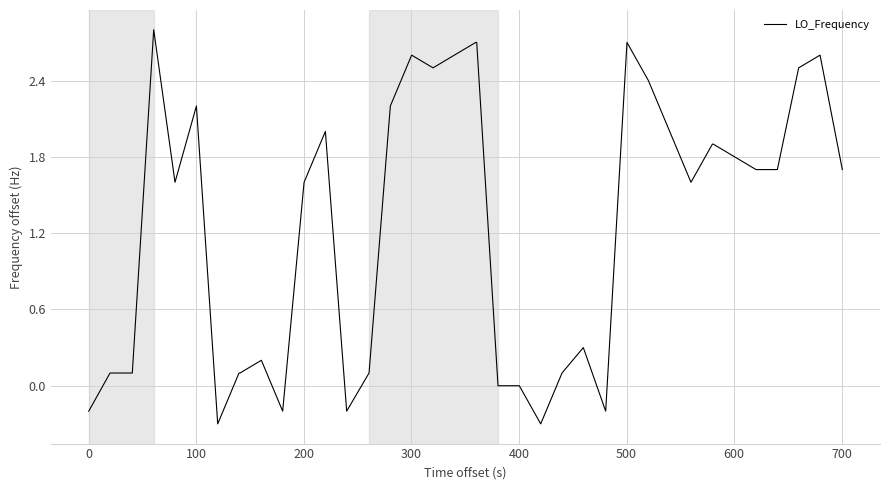

What is the smallest value displayed?

-0.3